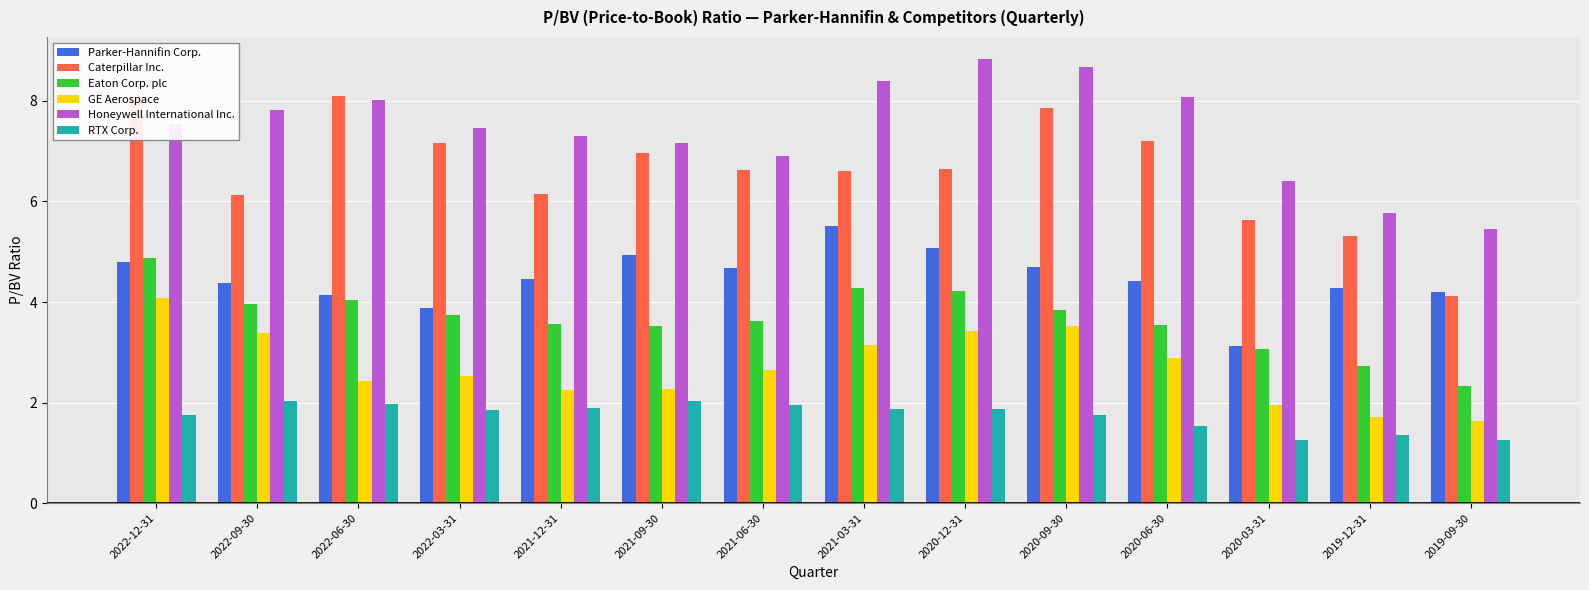

The Eaton Corp. plc series shows 1.8 at 2020-09-30. True or false?

False